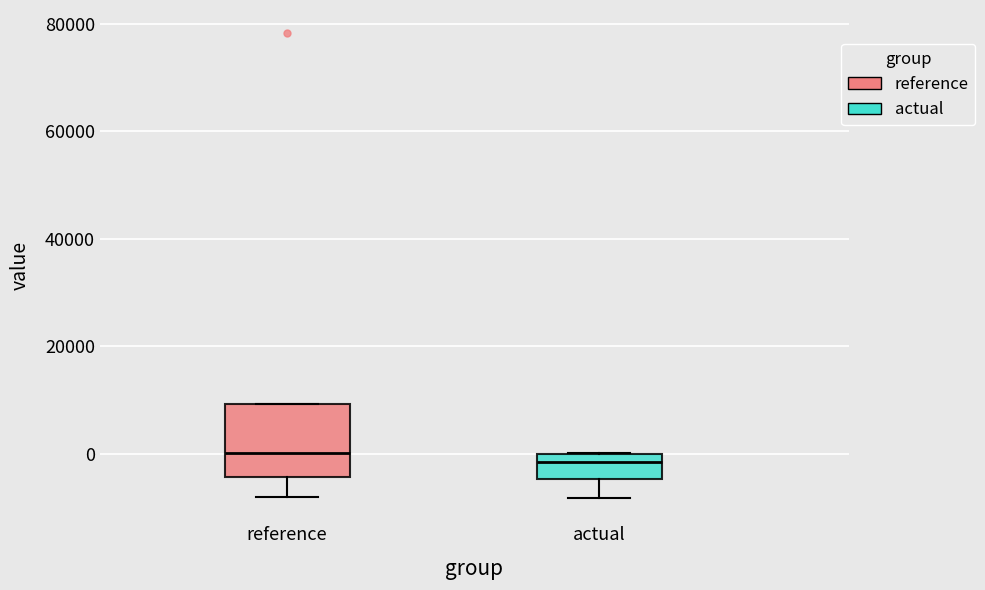

Comparing the boxes themselves (not the whiskers), which one is the tallest?

reference